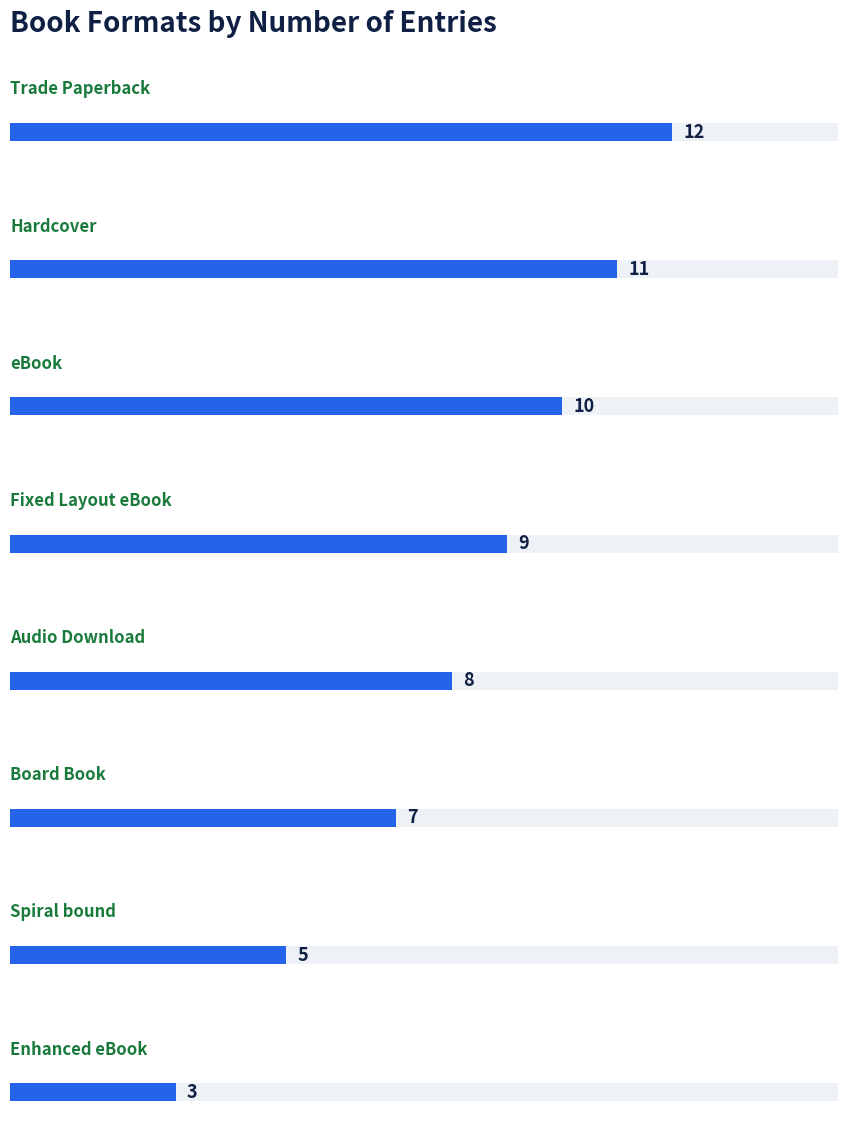

Reading right to left, transcribe all the data shown in this chart.

3	5	7	8	9	10	11	12